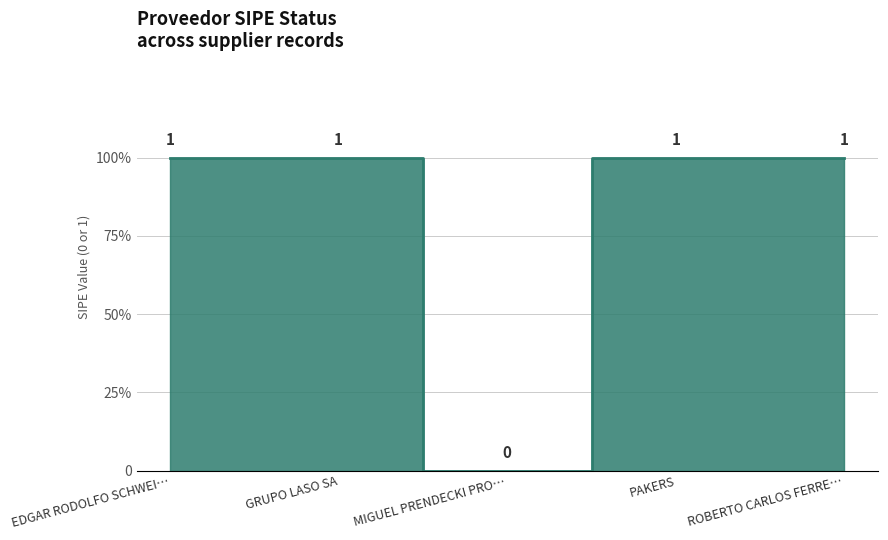

What is the average value?

1